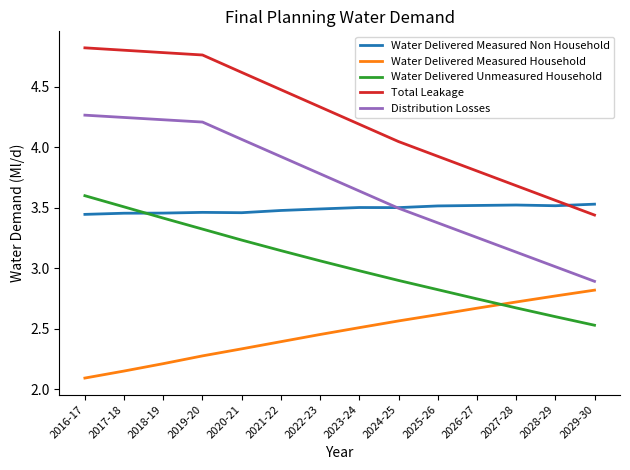

True or false: Water Delivered Unmeasured Household and Water Delivered Measured Non Household cross at least once.

True